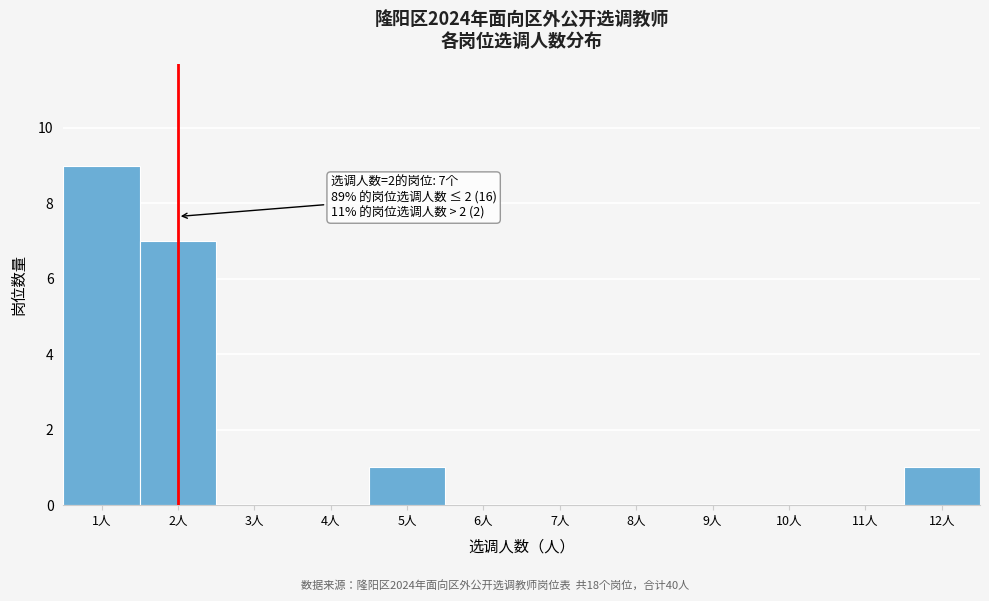

Over which range of the x-axis is the bar tallest?

0.5 to 1.5